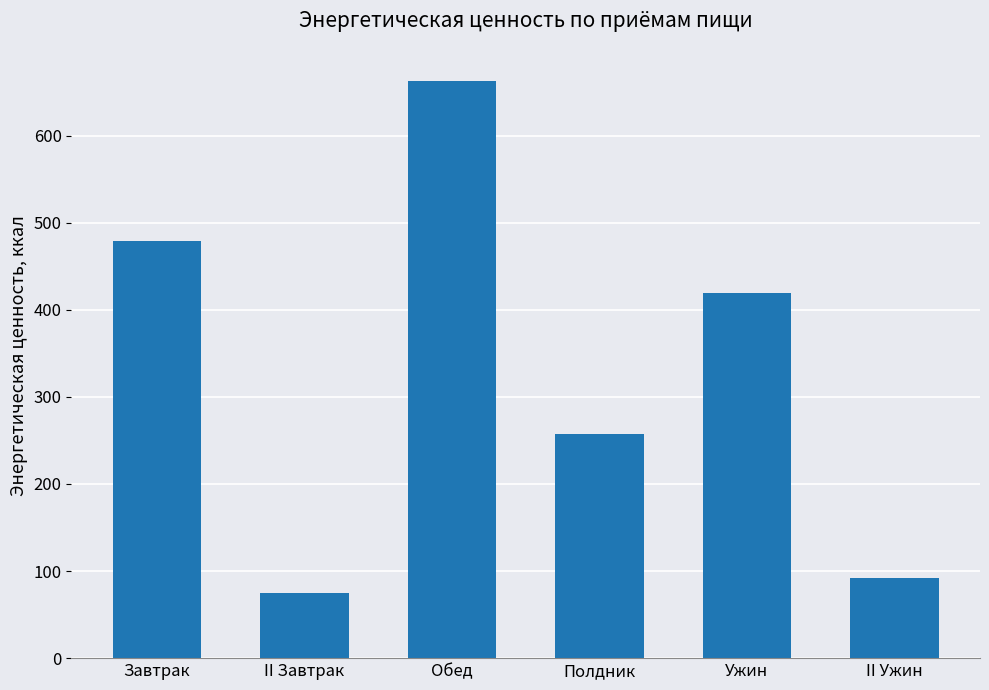

Count the number of data series in this chart.

1